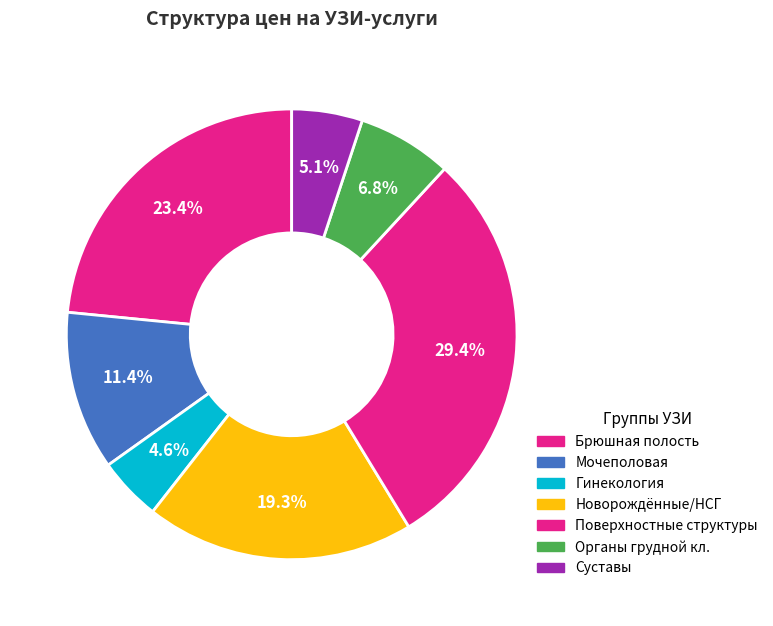

What is the smallest slice in the pie chart?

Гинекология